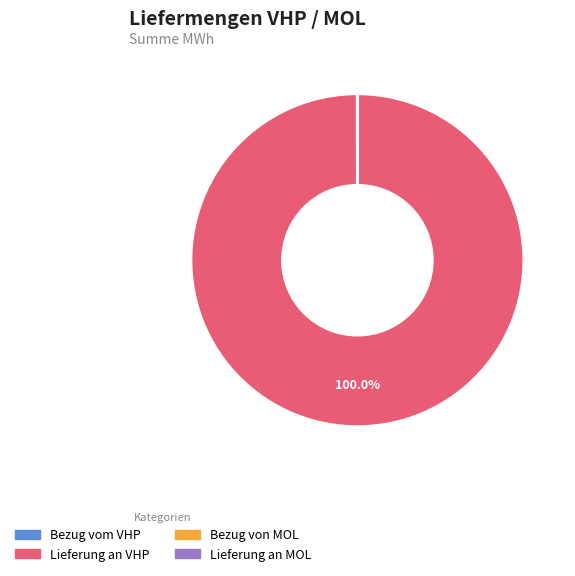

Which slice represents more than half of the pie?

Lieferung an VHP